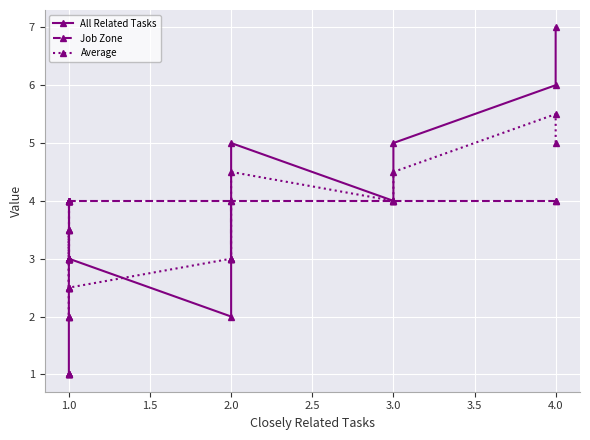

List the series in order of their peak value, lowest first.

Job Zone, Average, All Related Tasks